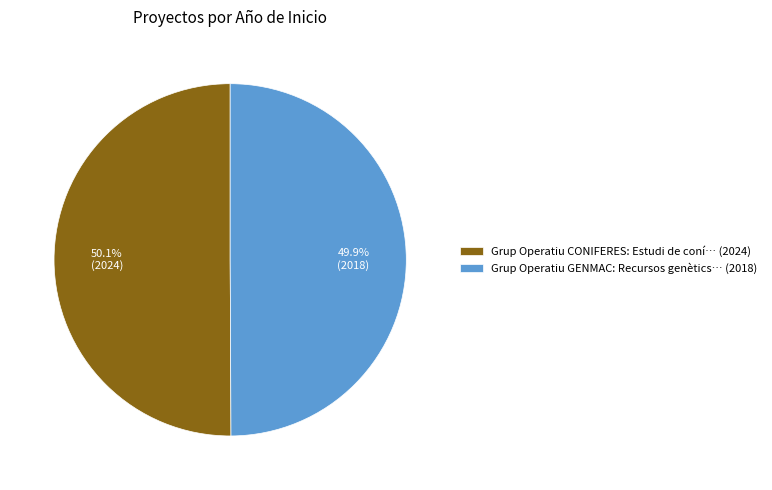

Is there a majority slice in this chart?

Yes